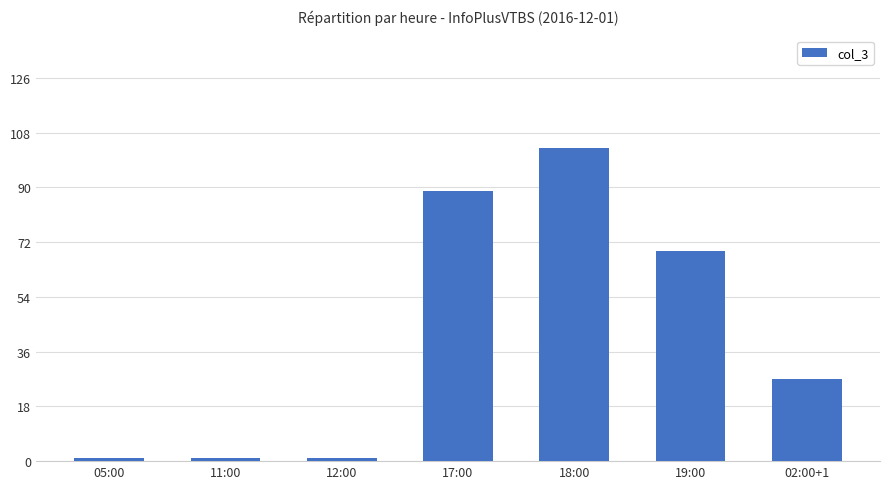

What is the sum of all values?

291